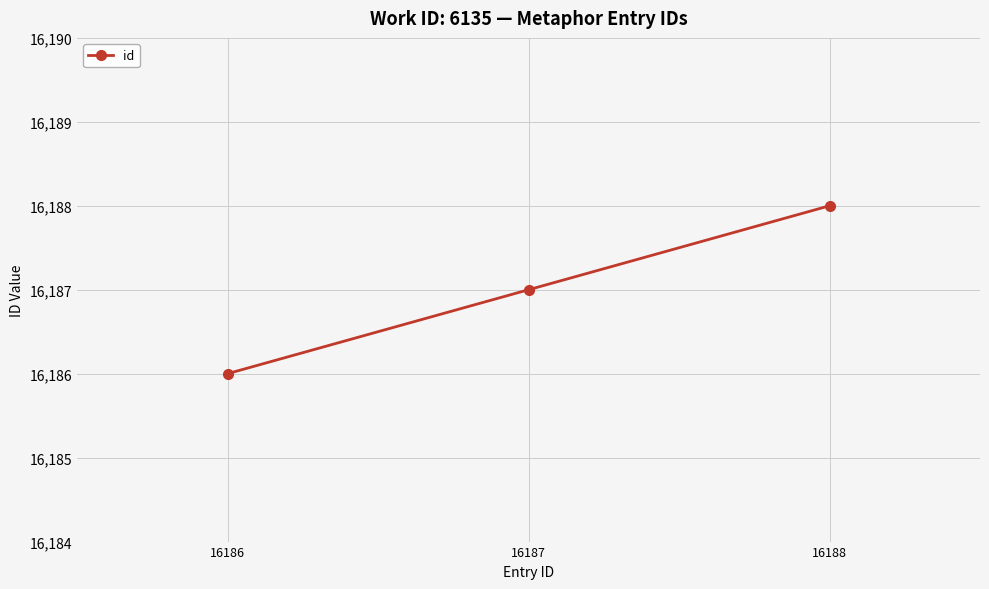

What is the difference between the maximum and minimum values?

2